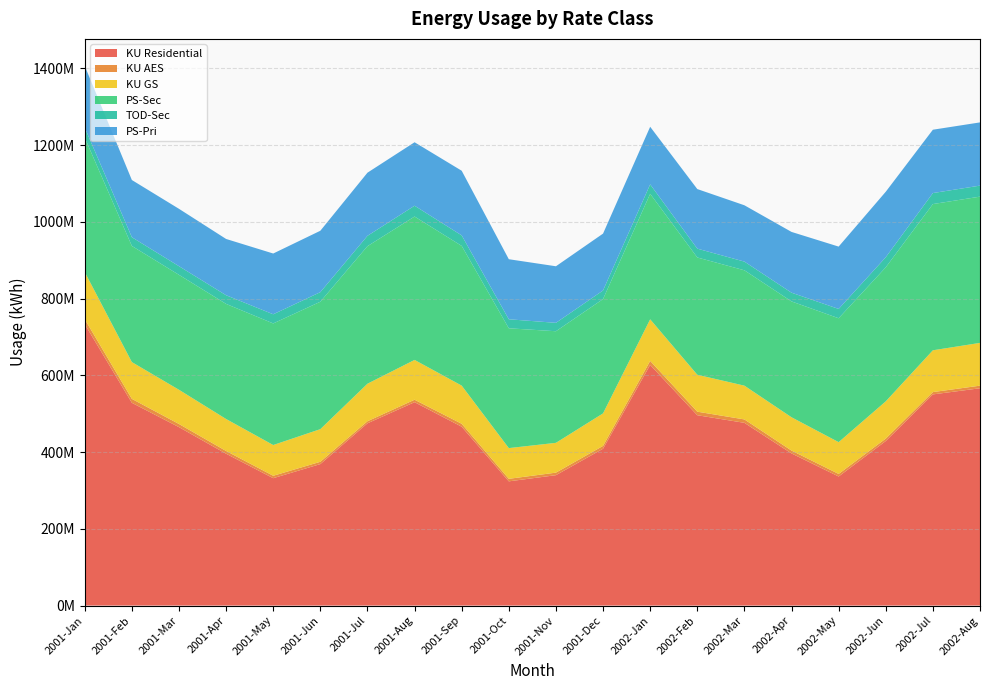

Reading left to right, list all the values displayed in this chart.

KU Residential: 2001-Jan=733431085.0	2001-Feb=528389115.0	2001-Mar=464949263.0	2001-Apr=395695491.0	2001-May=331939661.0	2001-Jun=368699125.0	2001-Jul=474952933.0	2001-Aug=530004027.0	2001-Sep=466080212.0	2001-Oct=323694137.0	2001-Nov=339798421.0	2001-Dec=408727436.0	2002-Jan=627207513.0	2002-Feb=496024132.0	2002-Mar=476210400.0	2002-Apr=396462154.0	2002-May=336339388.0	2002-Jun=428775912.0	2002-Jul=550300358.0	2002-Aug=566301369.0
KU AES: 2001-Jan=12866600.0	2001-Feb=10252987.0	2001-Mar=8211175.0	2001-Apr=7162147.0	2001-May=6294062.0	2001-Jun=6013864.0	2001-Jul=5429509.0	2001-Aug=6425358.0	2001-Sep=7620157.0	2001-Oct=6596183.0	2001-Nov=6633606.0	2001-Dec=7373785.0	2002-Jan=10396246.0	2002-Feb=9253650.0	2002-Mar=8885856.0	2002-Apr=7456372.0	2002-May=6680374.0	2002-Jun=6423207.0	2002-Jul=6031099.0	2002-Aug=6794402.0
KU GS: 2001-Jan=122859699.6	2001-Feb=95856860.4	2001-Mar=89193296.6	2001-Apr=83324245.0	2001-May=80153644.4	2001-Jun=85020104.0	2001-Jul=97737597.6	2001-Aug=103736565.6	2001-Sep=99507597.0	2001-Oct=80050307.4	2001-Nov=77667677.2	2001-Dec=84741089.4	2002-Jan=108392516.2	2002-Feb=96218518.0	2002-Mar=88000509.4	2002-Apr=86795365.4	2002-May=82846404.4	2002-Jun=96997171.6	2002-Jul=108936282.0	2002-Aug=111450522.6
PS-Sec: 2001-Jan=350141110.7	2001-Feb=302650663.5	2001-Mar=299521003.4	2001-Apr=299947571.1	2001-May=316855539.3	2001-Jun=332057257.0	2001-Jul=358476485.0	2001-Aug=373703162.0	2001-Sep=364074516.8	2001-Oct=312250070.5	2001-Nov=290830436.1	2001-Dec=297904787.0	2002-Jan=327029001.8	2002-Feb=305665477.1	2002-Mar=300654314.4	2002-Apr=301909958.5	2002-May=322870748.6	2002-Jun=349298416.4	2002-Jul=381058244.6	2002-Aug=381188558.1
TOD-Sec: 2001-Jan=26354707.3	2001-Feb=22780157.5	2001-Mar=22544591.6	2001-Apr=22576698.9	2001-May=23849341.7	2001-Jun=24993557.0	2001-Jul=26982101.0	2001-Aug=28128195.0	2001-Sep=27403458.2	2001-Oct=23502693.5	2001-Nov=21890462.9	2001-Dec=22422941.0	2002-Jan=24615086.2	2002-Feb=23007078.9	2002-Mar=22629894.6	2002-Apr=22724405.5	2002-May=24302099.4	2002-Jun=26291278.6	2002-Jul=28681803.4	2002-Aug=28691611.9
PS-Pri: 2001-Jan=160824618.4	2001-Feb=149080361.6	2001-Mar=149529580.4	2001-Apr=146686044.0	2001-May=158384616.6	2001-Jun=159994514.0	2001-Jul=164520470.4	2001-Aug=165422665.4	2001-Sep=168506224.0	2001-Oct=156505982.6	2001-Nov=147427507.8	2001-Dec=148197475.6	2002-Jan=150131571.8	2002-Feb=155279112.0	2002-Mar=146810319.6	2002-Apr=158388321.6	2002-May=162473233.6	2002-Jun=170697292.4	2002-Jul=165094836.0	2002-Aug=164753855.4